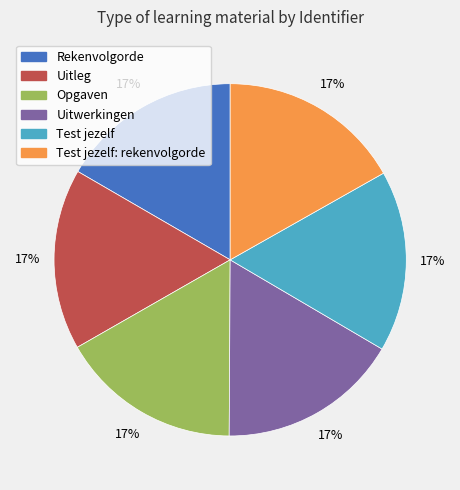

To the nearest percent, what portion does Rekenvolgorde represent?

17%